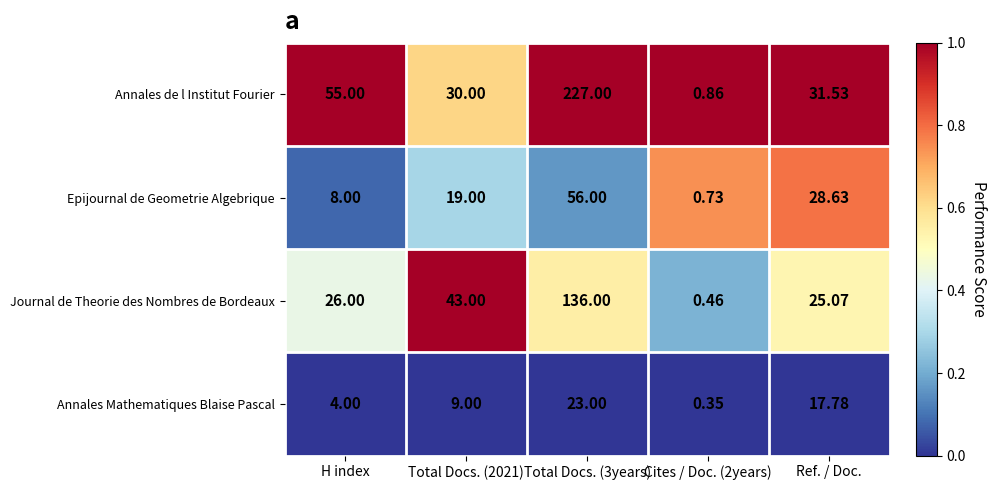

Rank the series by their average value, from highest to lowest.

Annales de l Institut Fourier, Journal de Theorie des Nombres de Bordeaux, Epijournal de Geometrie Algebrique, Annales Mathematiques Blaise Pascal